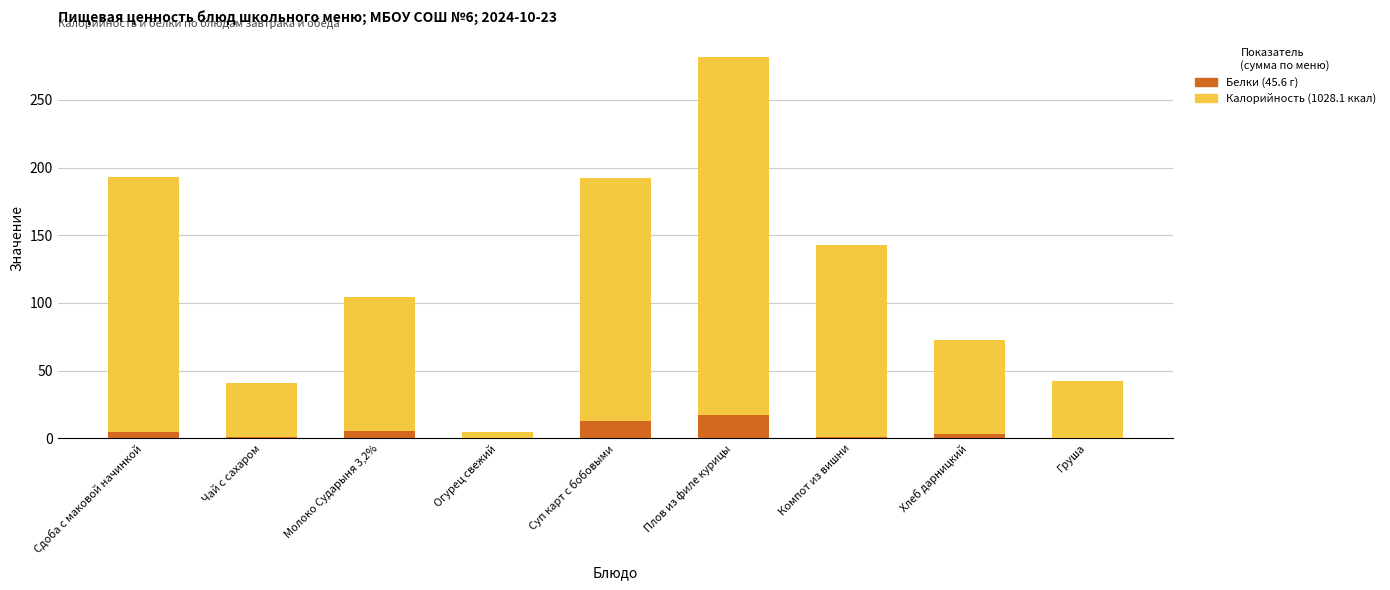

At which category is the sum across all series the highest?

Плов из филе курицы